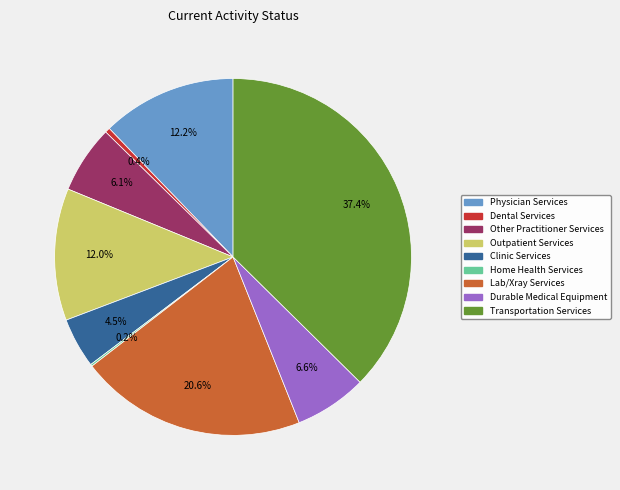

Between Durable Medical Equipment and Transportation Services, which is larger?

Transportation Services